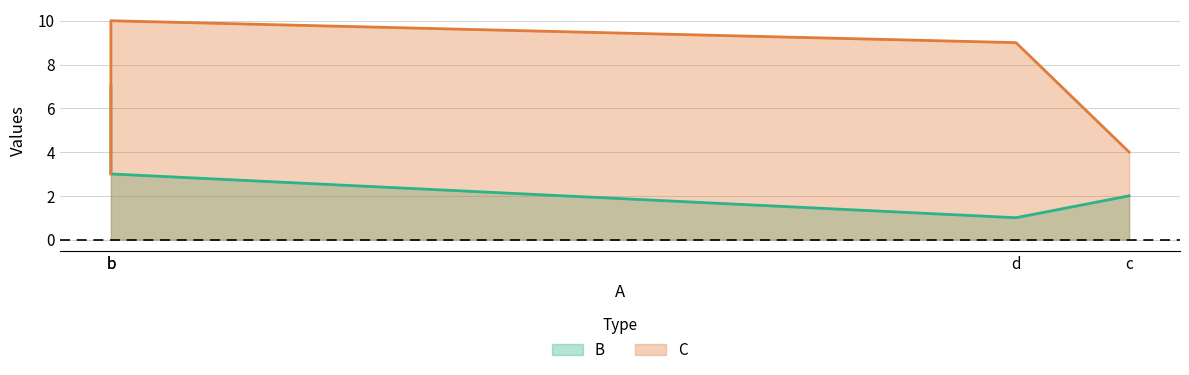

How many lines are shown in the chart?

2